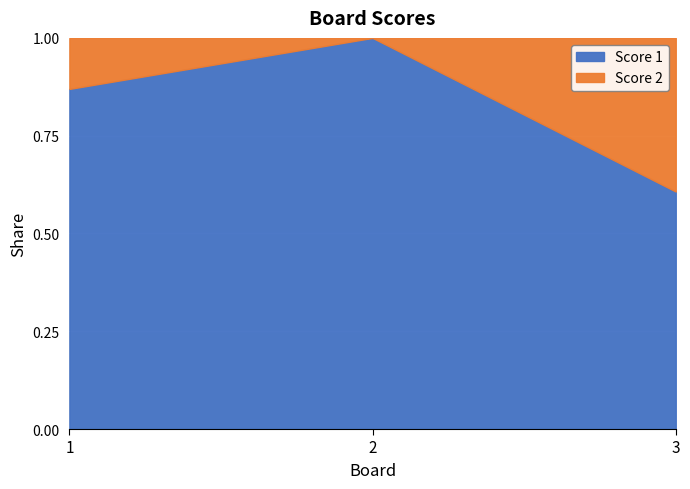

How many categories are shown in the chart?

3